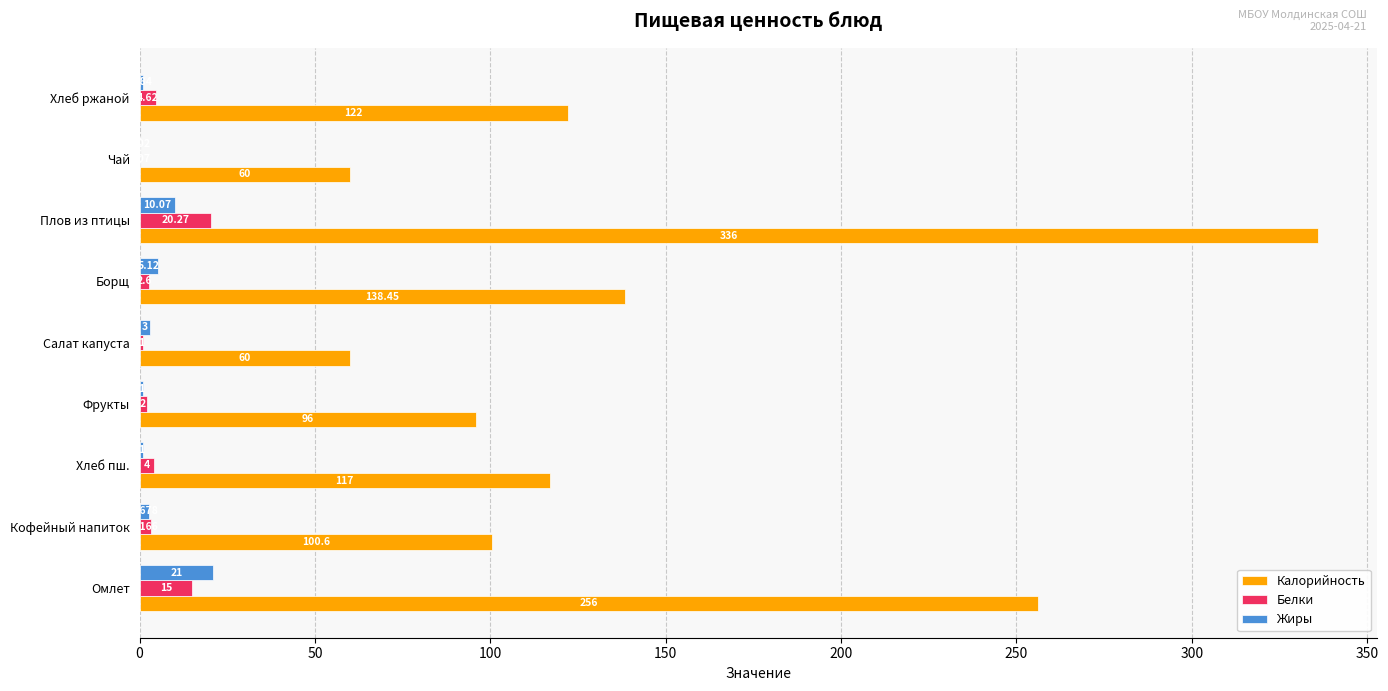

Between Борщ and Плов из птицы, which series saw the biggest shift?

Калорийность